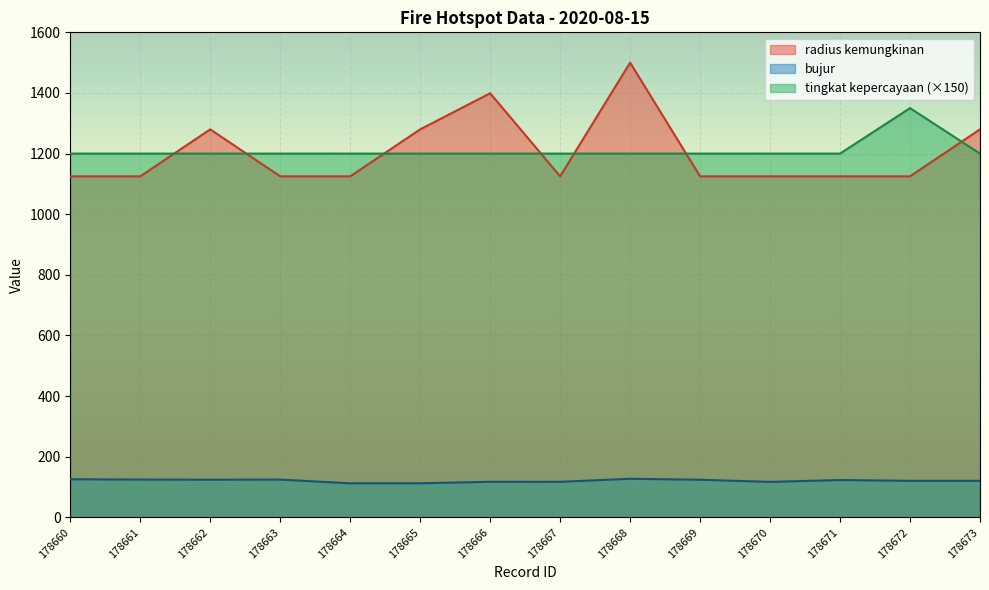

At which category does tingkat kepercayaan reach its first local peak?

178672